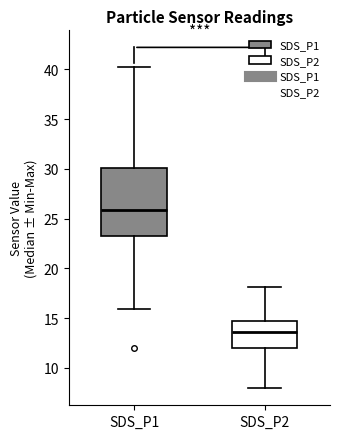

Comparing the boxes themselves (not the whiskers), which one is the tallest?

SDS_P1